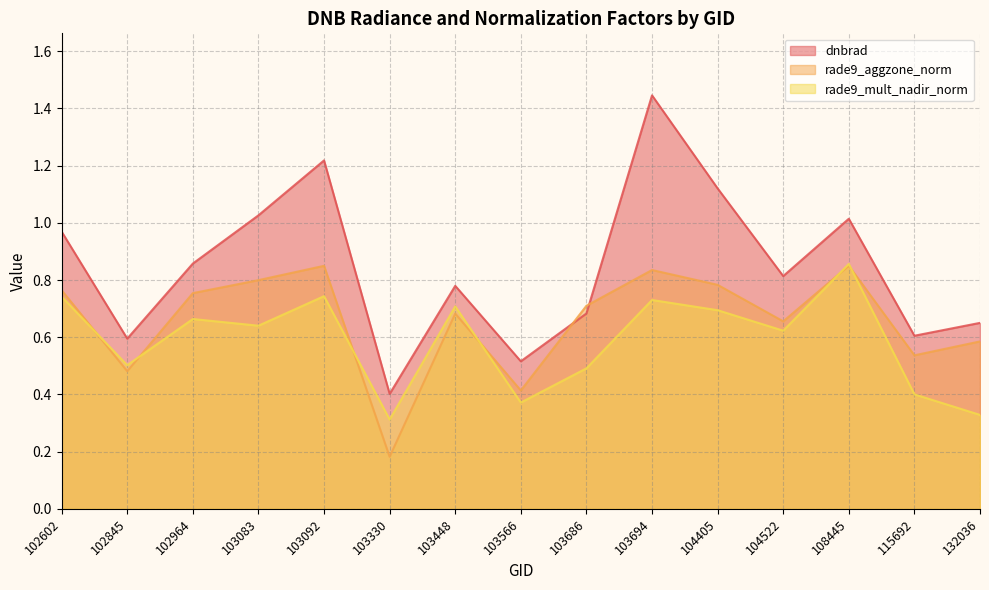

List the series in order of their overall mean, lowest first.

rade9_mult_nadir_norm, rade9_aggzone_norm, dnbrad